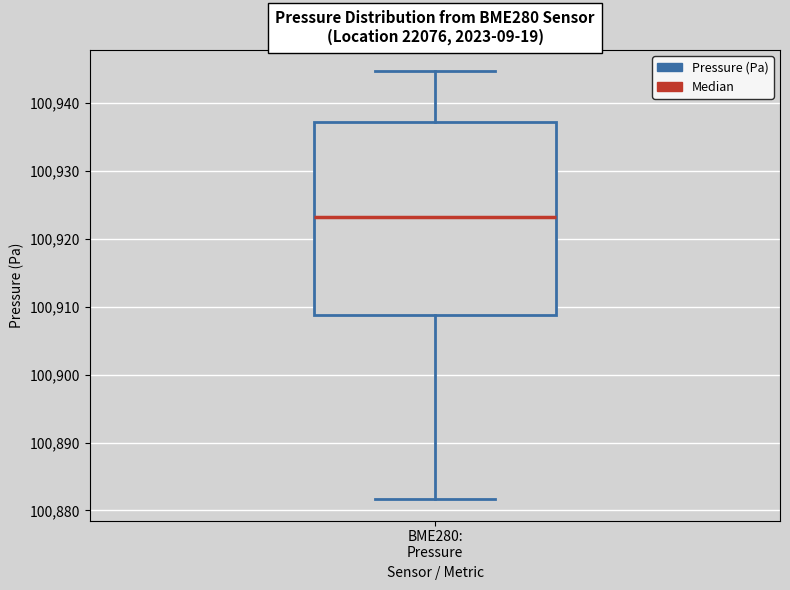

Read this box plot against the y-axis: the position of the median line, the range covered by the box, and the ends of both whiskers. The values are not printed on the chart, so give them approximately, as read against the axis.

median 100923, box 100909 to 100937, whiskers 100882 to 100945